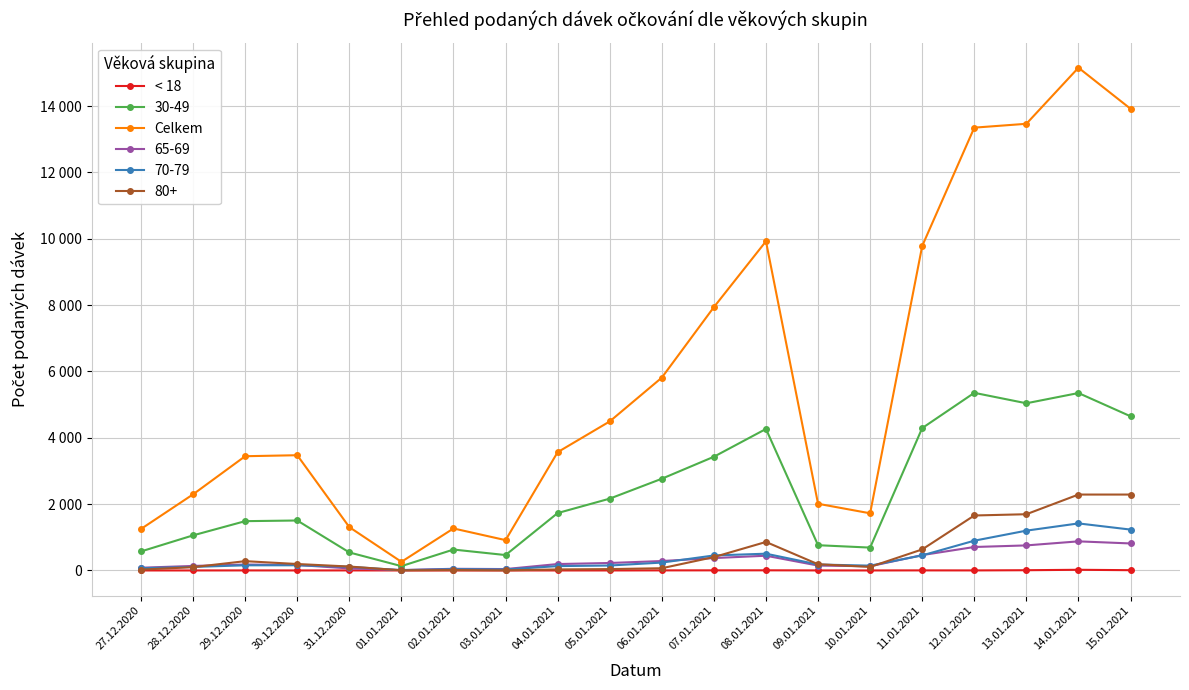

List the series in order of their peak value, highest first.

Celkem, 30-49, 80+, 70-79, 65-69, < 18